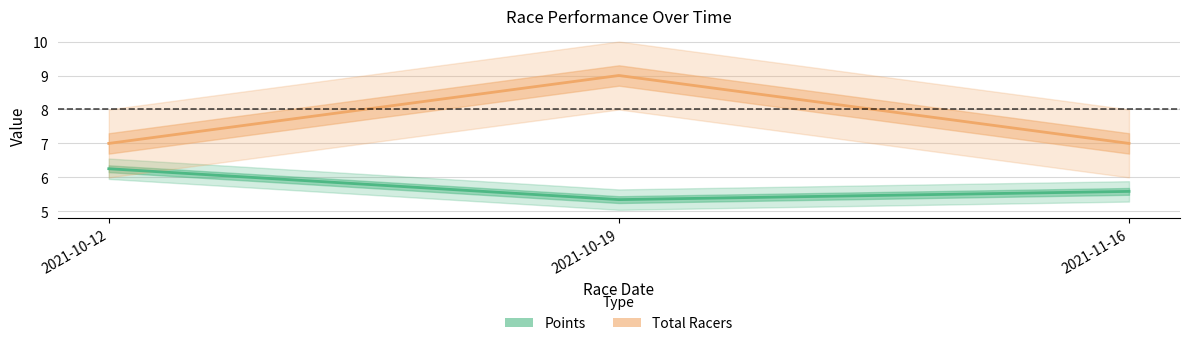

What is the label of the 2nd point from the left?

2021-10-19